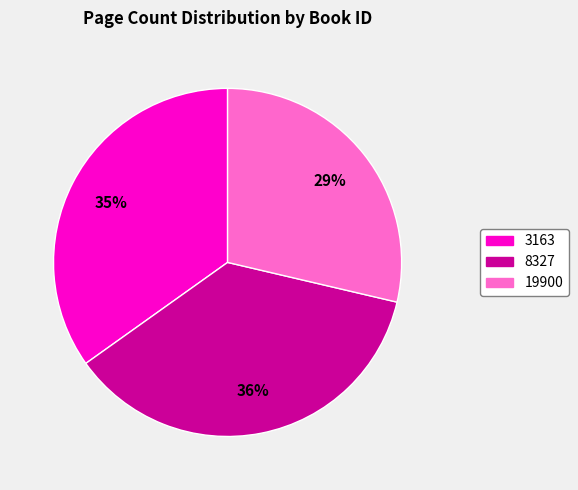

Rank the categories by value from lowest to highest.

19900, 3163, 8327